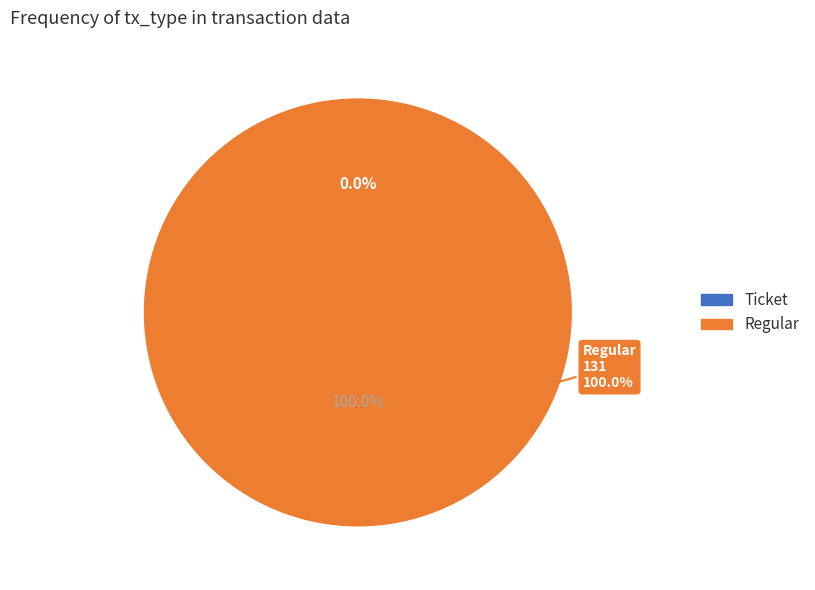

Is the sum of Ticket and Regular greater than half?

Yes